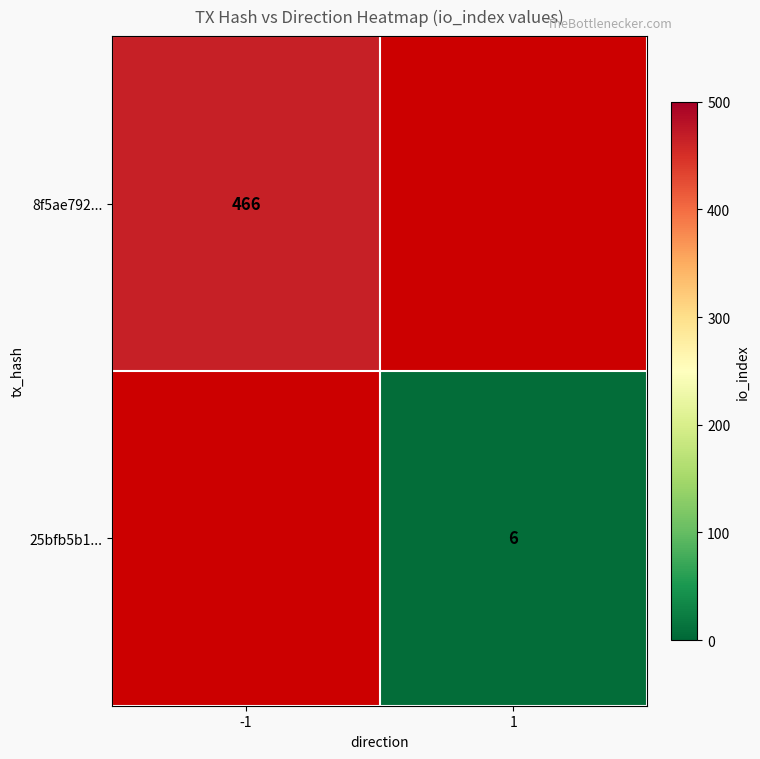

The value of 25bfb5b1... at 1 is 10. True or false?

False